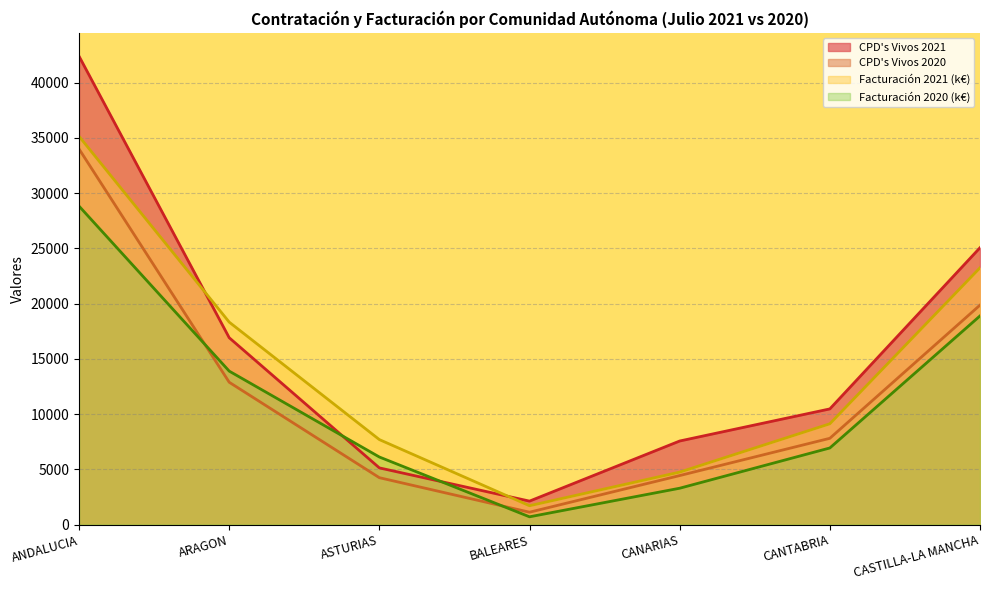

Where is Facturación 2021 nearest to the value 18426?

ARAGON